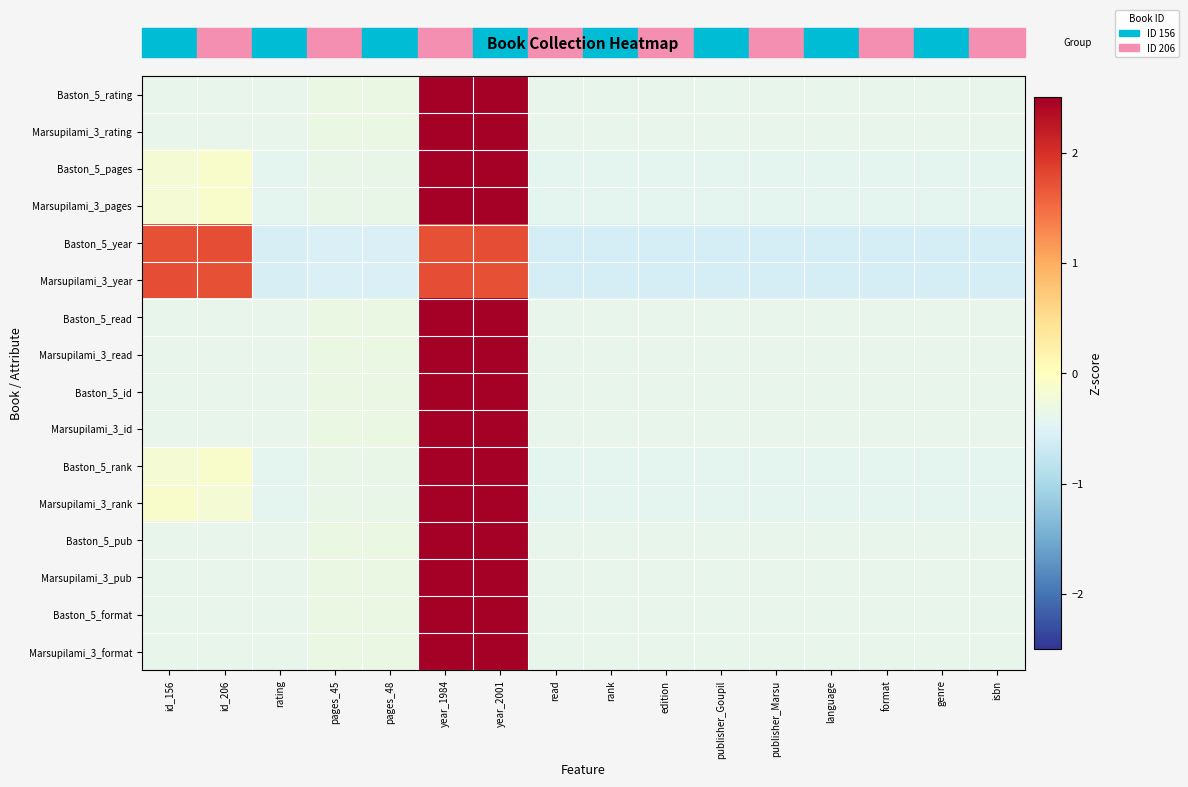

Which category has the lowest value across all series?

rank